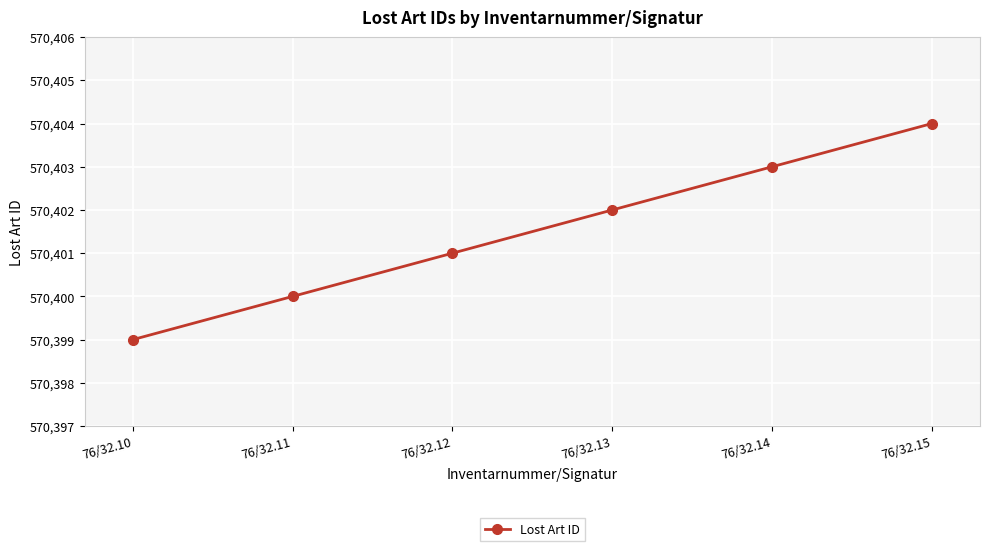

What is the ratio of the value at 76/32.13 to the value at 76/32.12?

1.0